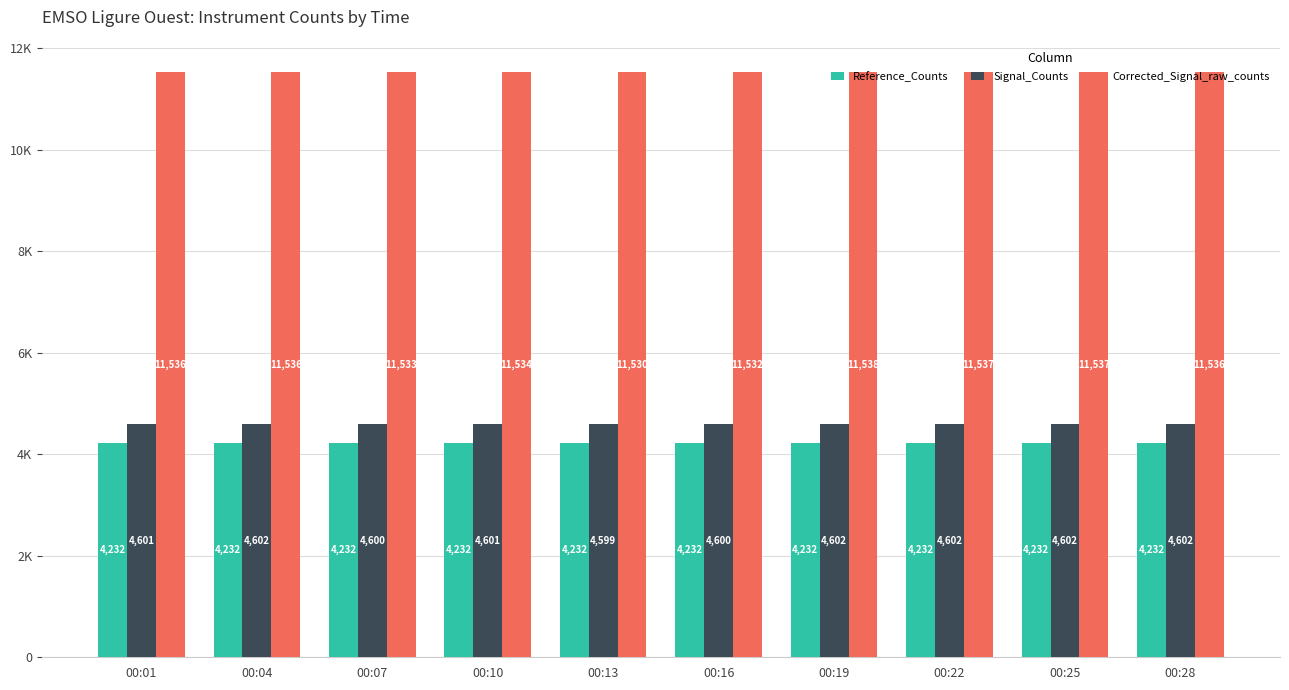

What are all the series names shown in the legend?

Reference_Counts, Signal_Counts, Corrected_Signal_raw_counts